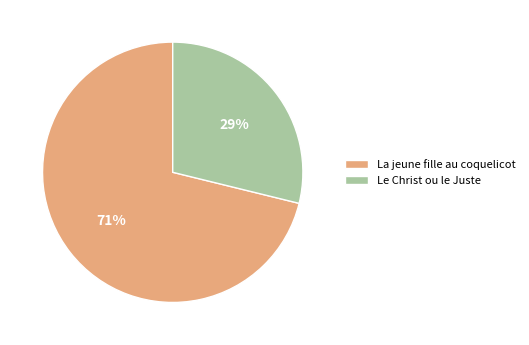

To the nearest percent, what is the average slice percentage?

50%